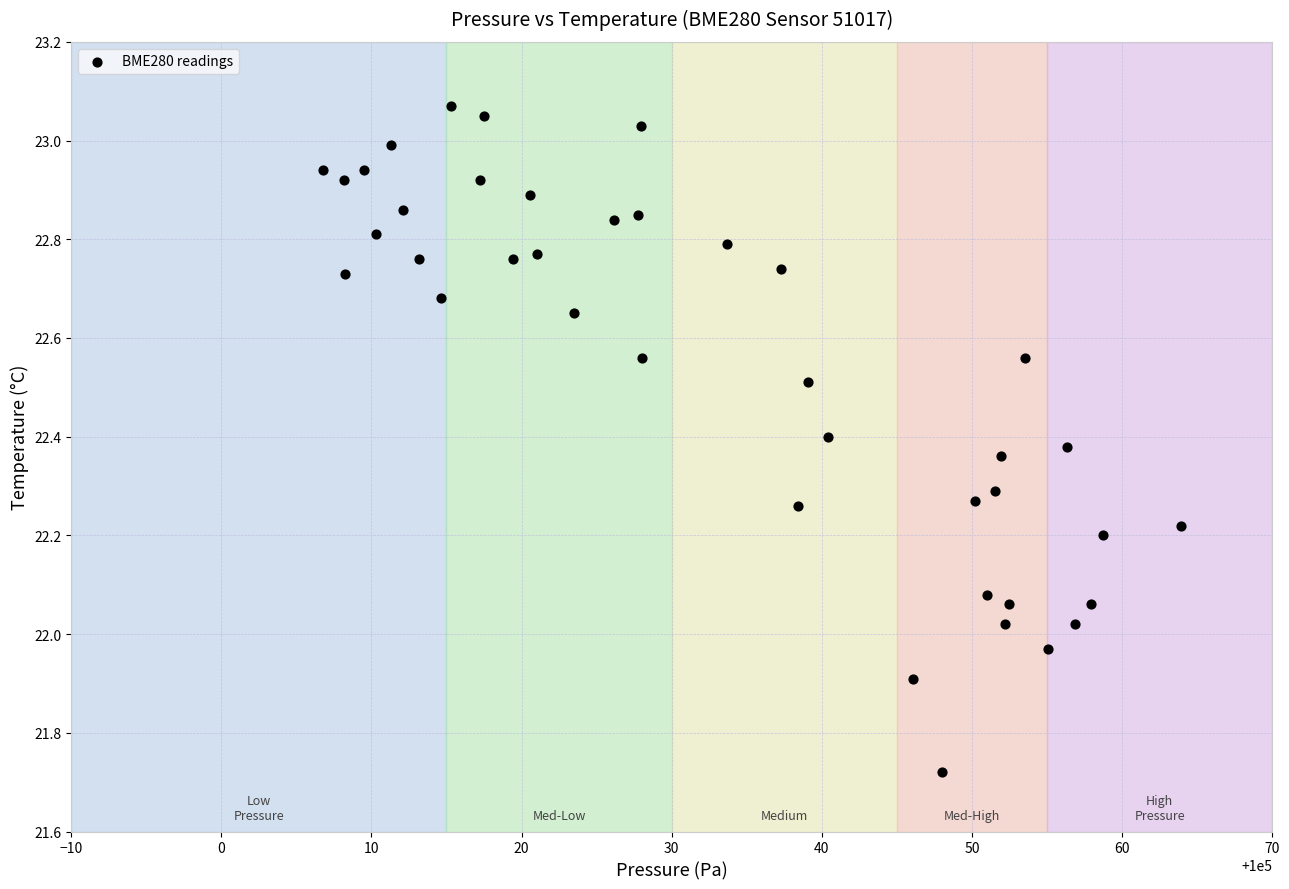

What is the range of X values (max minus min)?

57.2